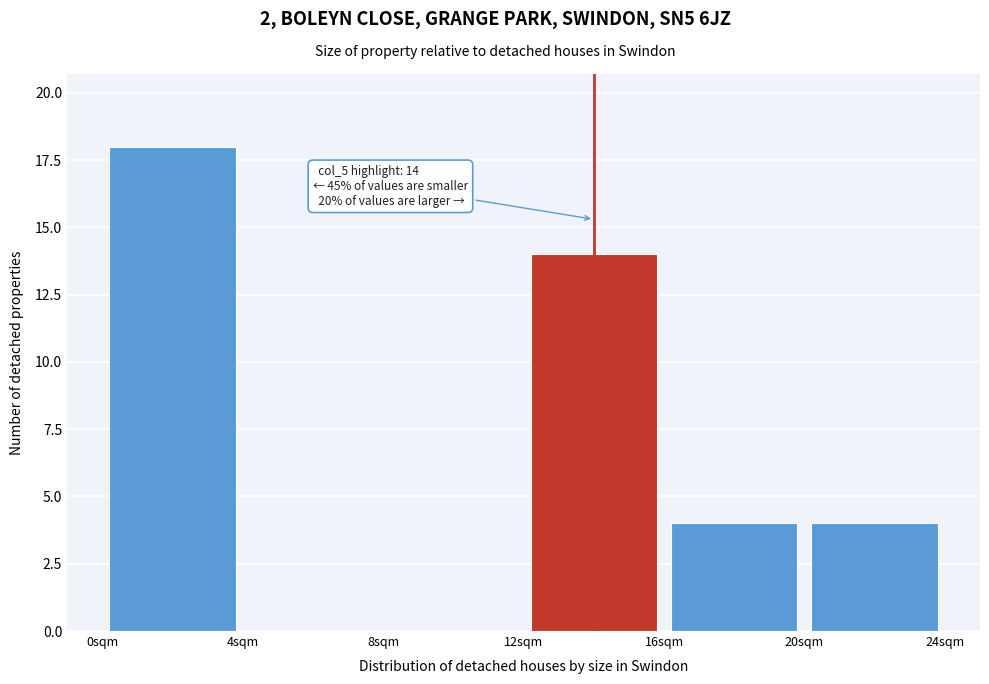

Which range on the x-axis has the tallest bar?

0 to 4